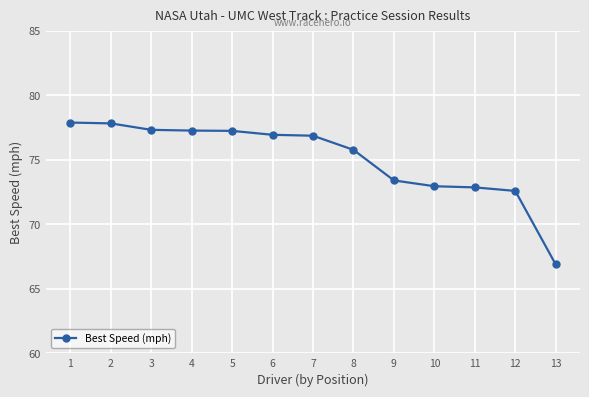

Which category has the lowest value across all series?

13